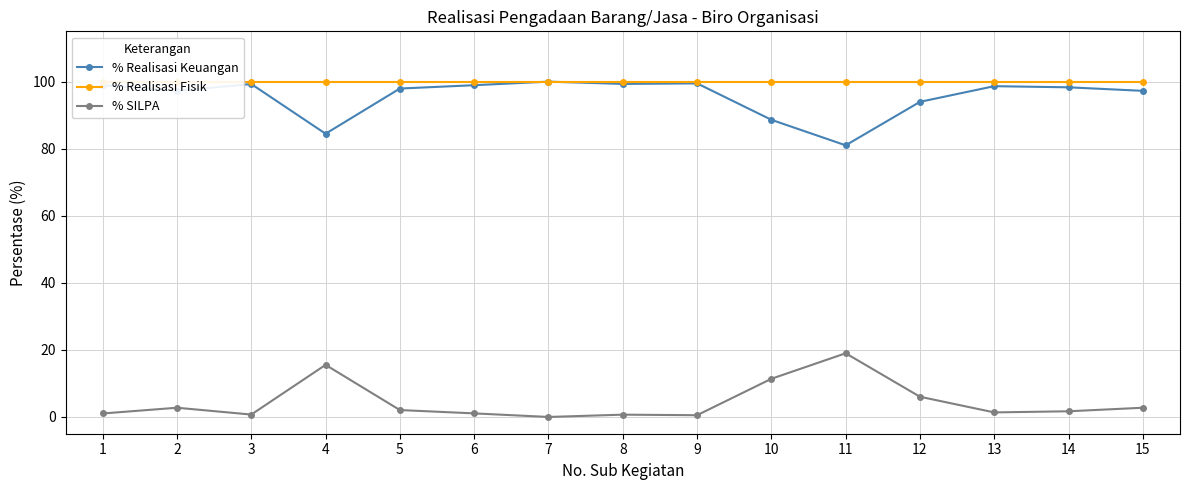

Count the number of data series in this chart.

3